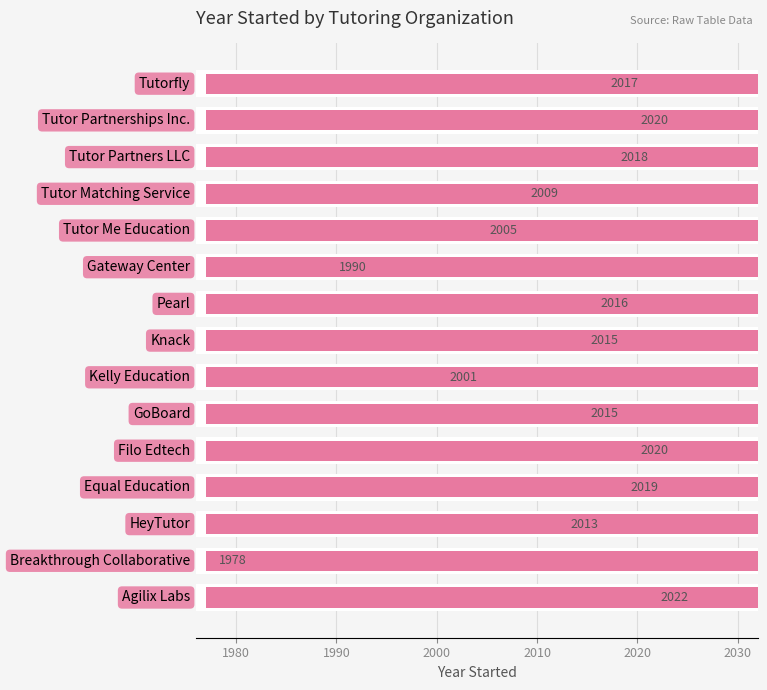

What is the smallest value displayed?

1978